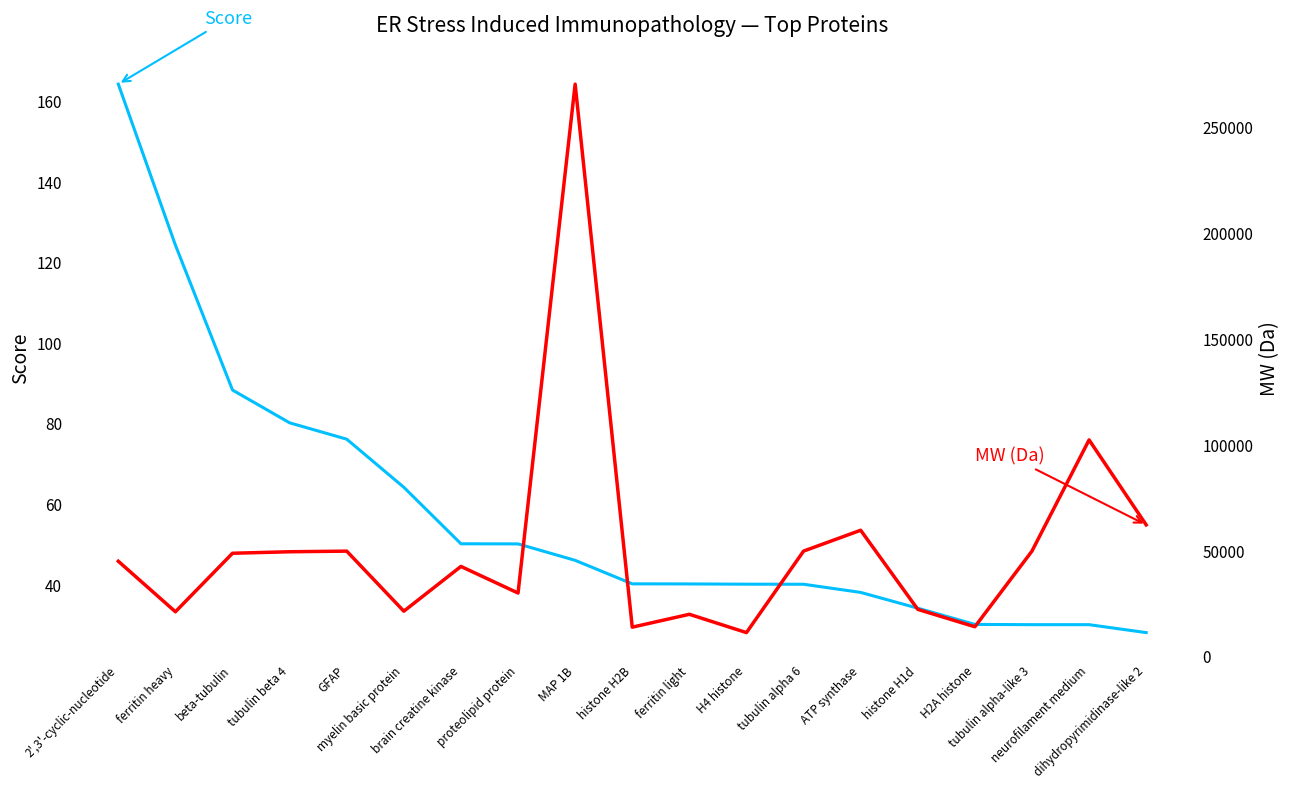

The MW (Da) series shows 11360.4 at H4 histone. True or false?

True